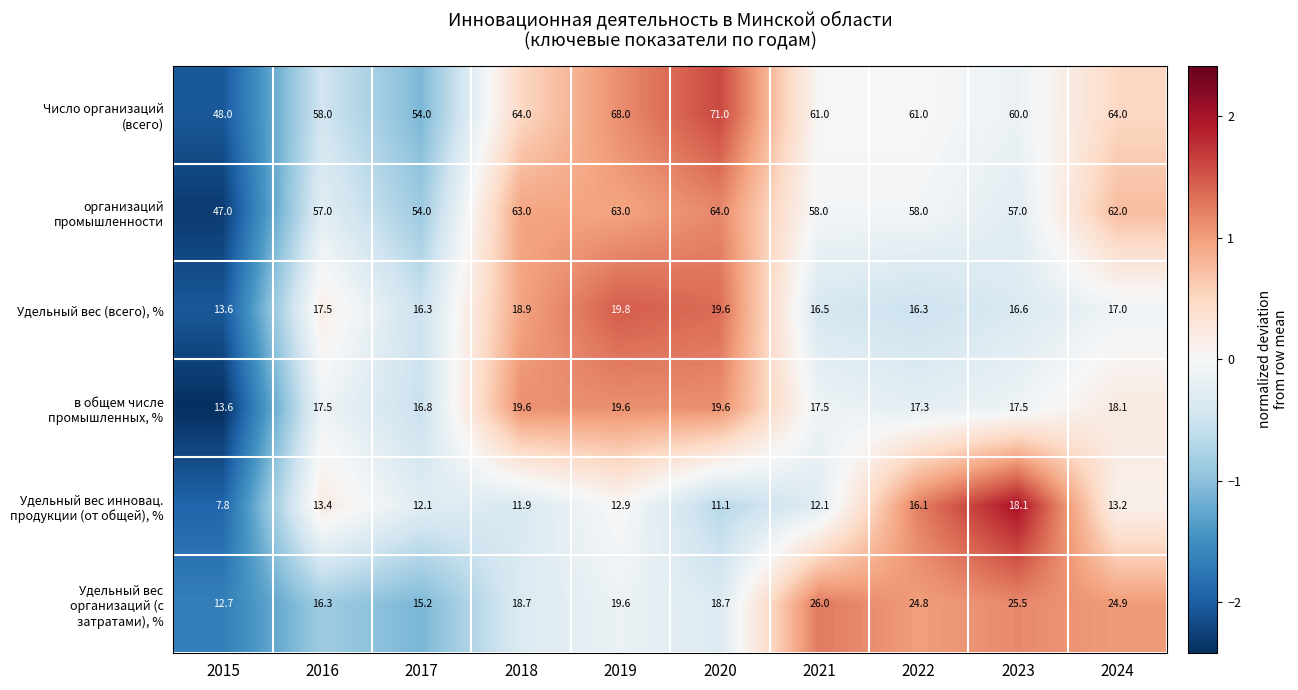

Rank the series by their maximum value, from highest to lowest.

Число организаций (всего), организаций промышленности, Удельный вес организаций (с затратами), %, Удельный вес (всего), %, в общем числе промышленных, %, Удельный вес инновац. продукции (от общей), %